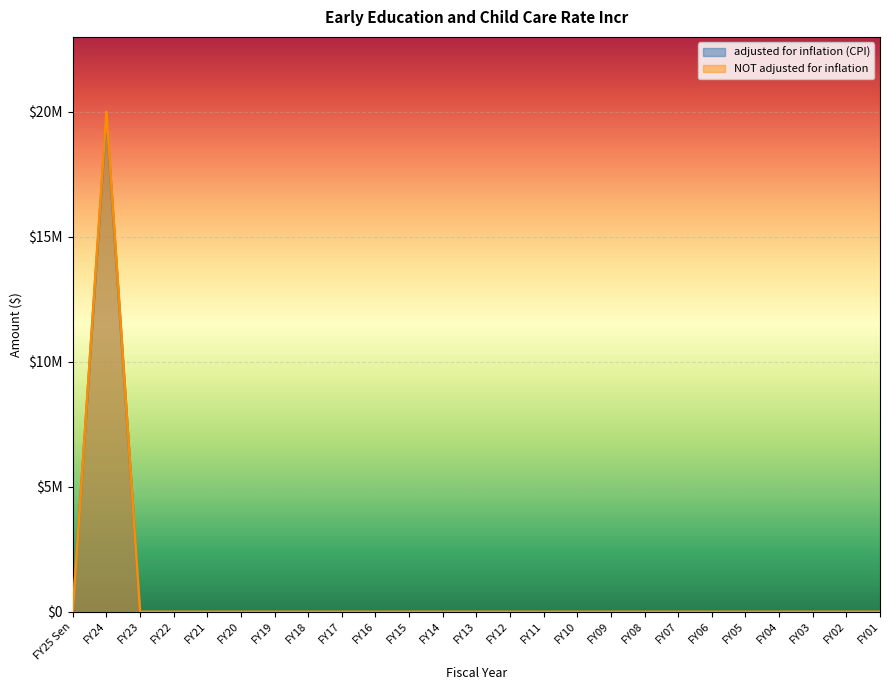

List the labels in order of NOT adjusted for inflation value, largest first.

FY24, FY25 Sen, FY23, FY22, FY21, FY20, FY19, FY18, FY17, FY16, FY15, FY14, FY13, FY12, FY11, FY10, FY09, FY08, FY07, FY06, FY05, FY04, FY03, FY02, FY01